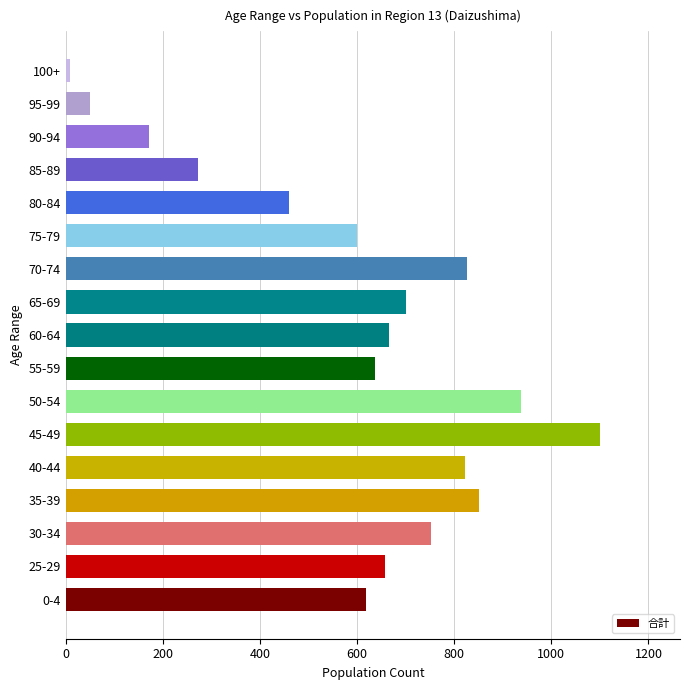

The chart shows a value of 272 at 85-89. True or false?

True